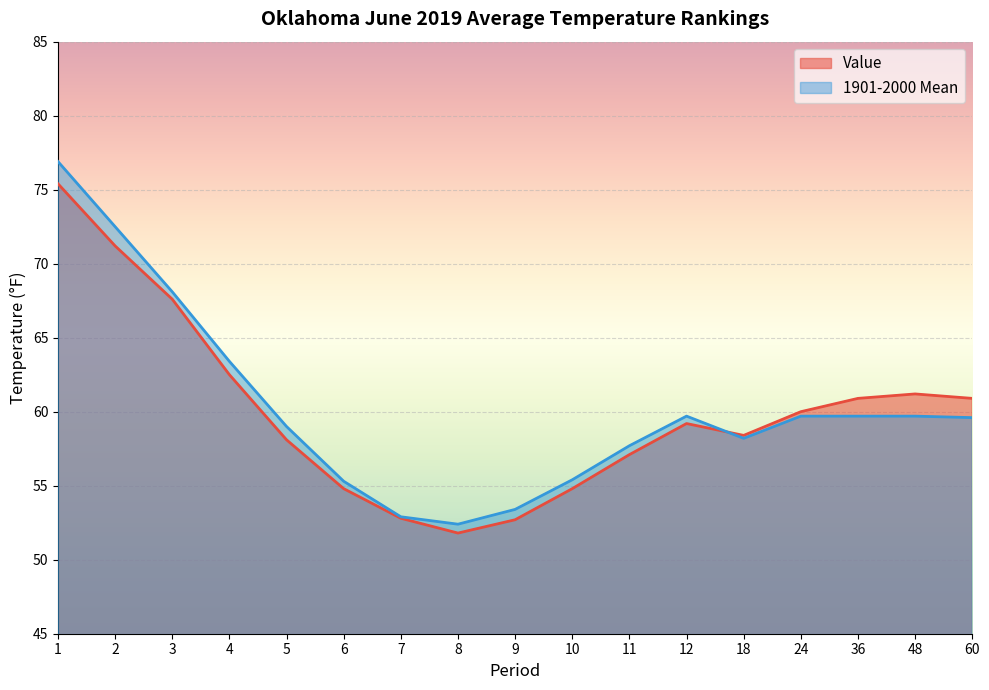

Is the value of Value at 10 greater than the value of 1901-2000 Mean at 8?

Yes